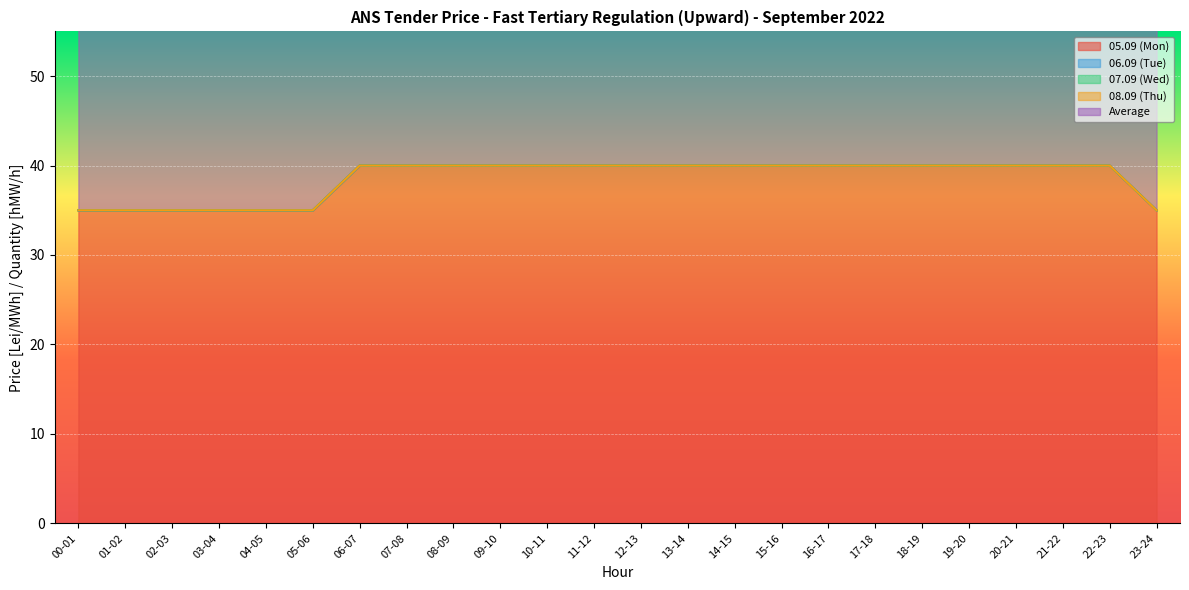

At 09-10, list the series in order from smallest to largest.

06.09 (Tue), 07.09 (Wed), 08.09 (Thu), Average, 05.09 (Mon)